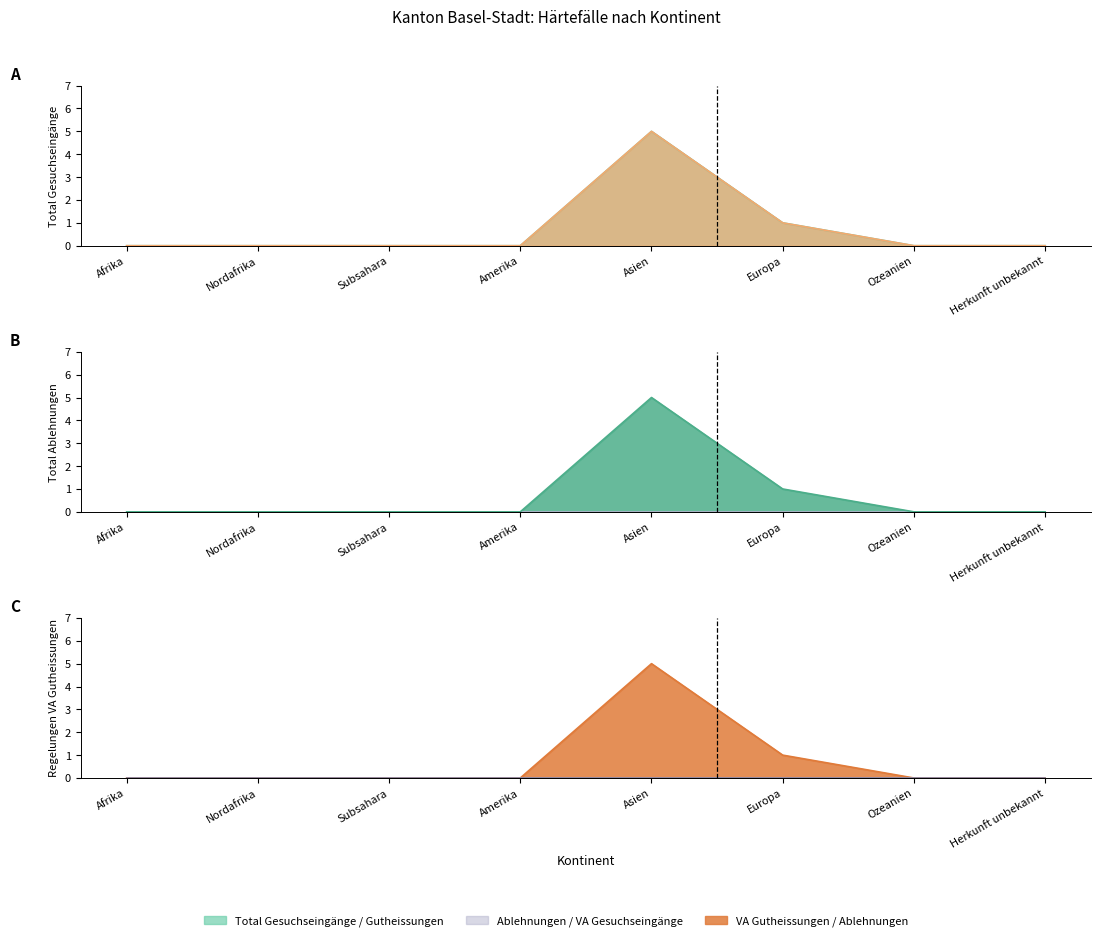

What is the difference between the maximum and minimum values in the Total Gutheissungen series?

5